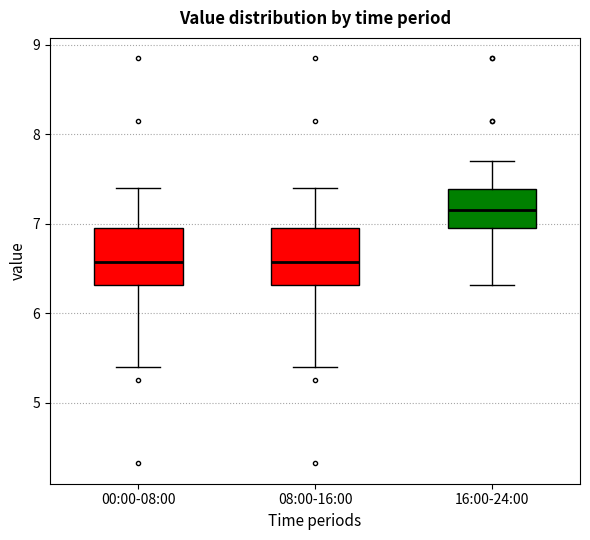

Which box has the highest median line?

16:00-24:00